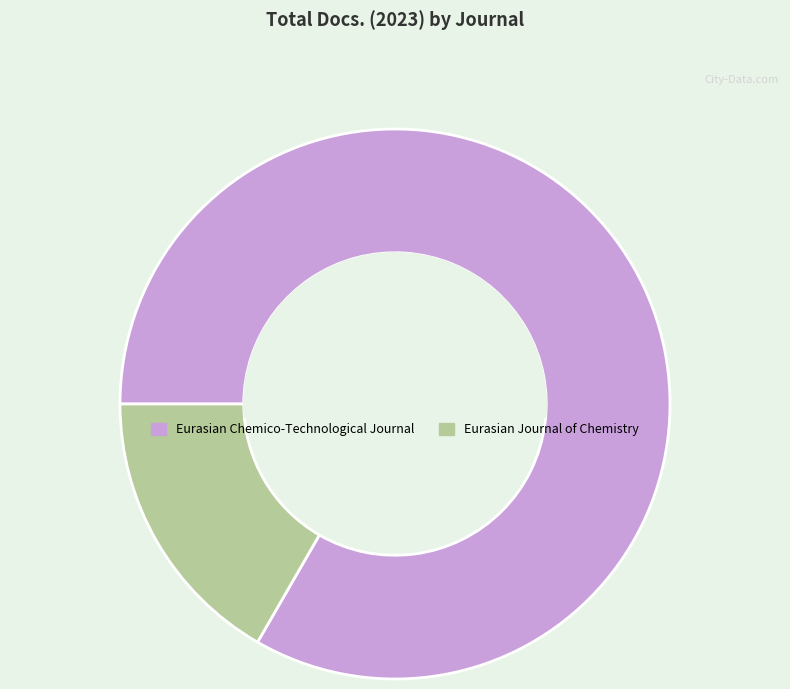

Do Eurasian Journal of Chemistry and Eurasian Chemico-Technological Journal together represent more than half of the pie?

Yes